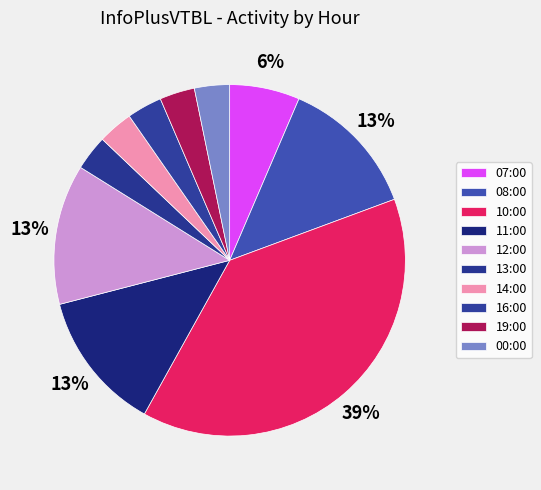

How many slices are in this pie chart?

10